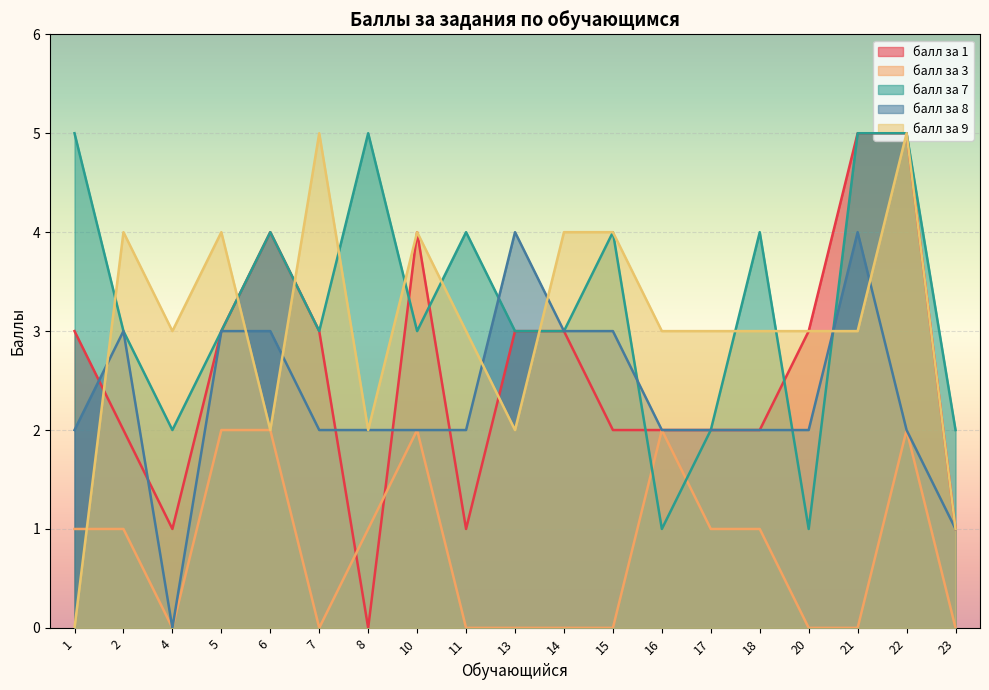

What is the value of the балл за 7 point at the 4th from the left?

3